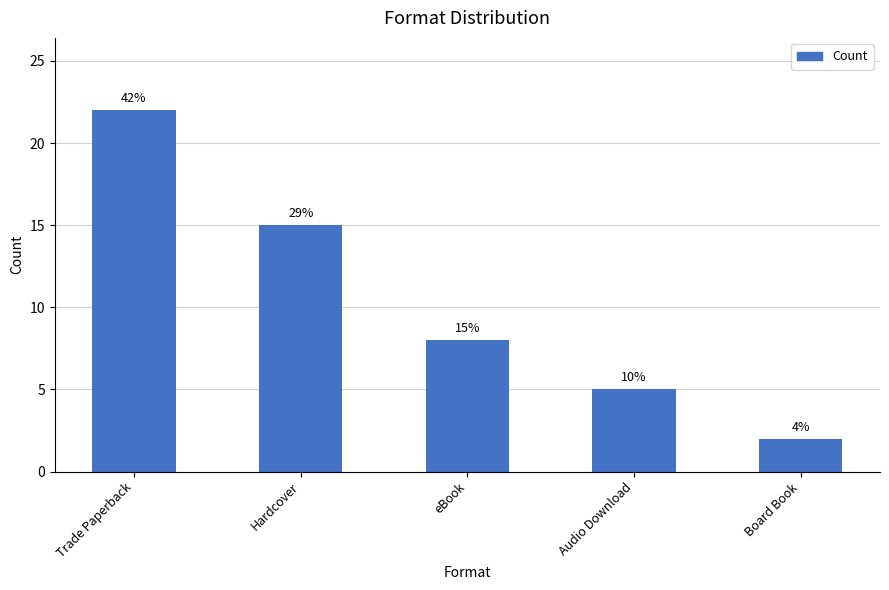

What is the sum of all values?

52